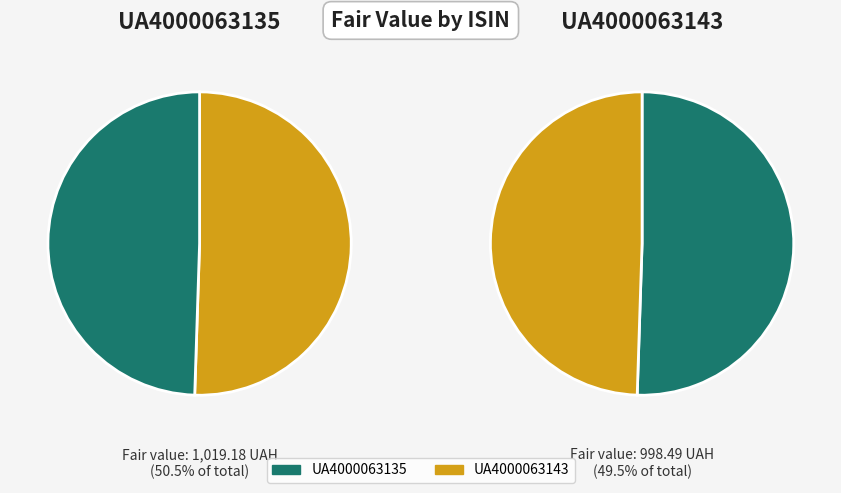

Is it true that UA4000063135 is 51% of the pie?

True